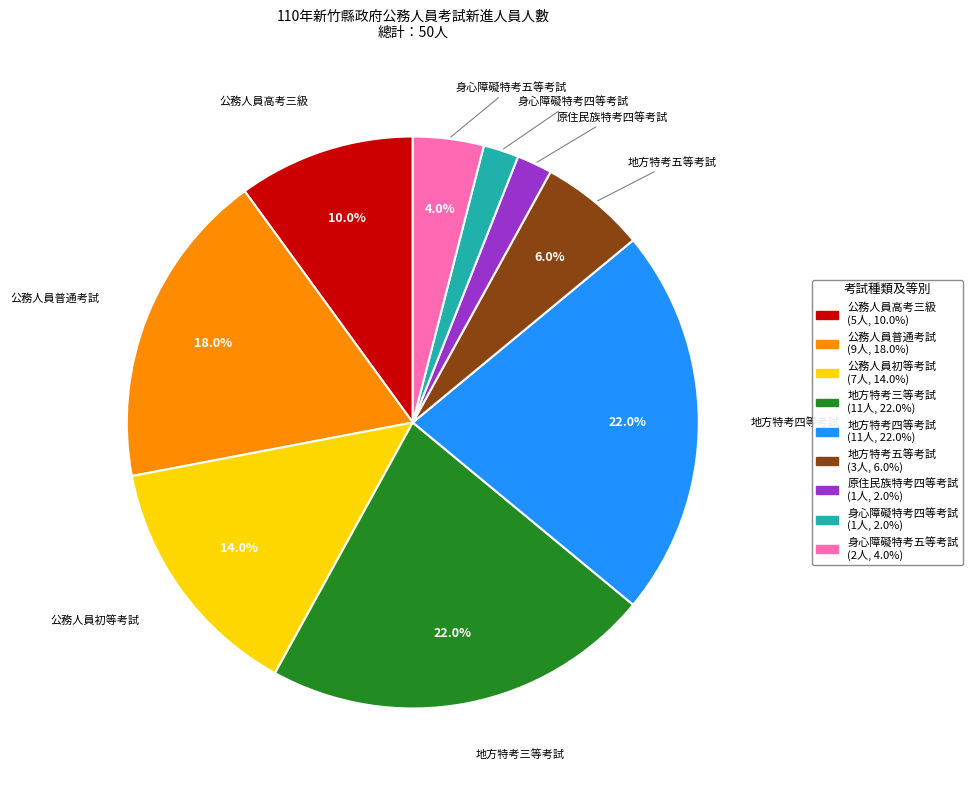

How many slices are in this pie chart?

9